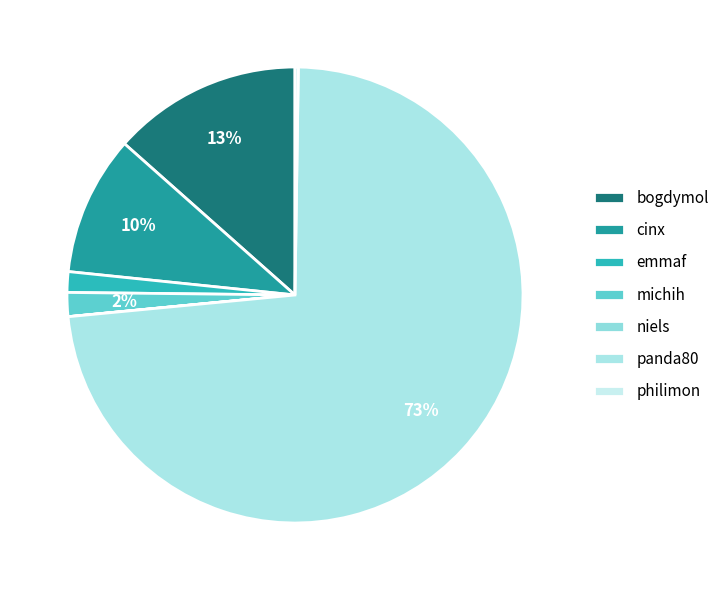

Which category accounts for the majority?

panda80